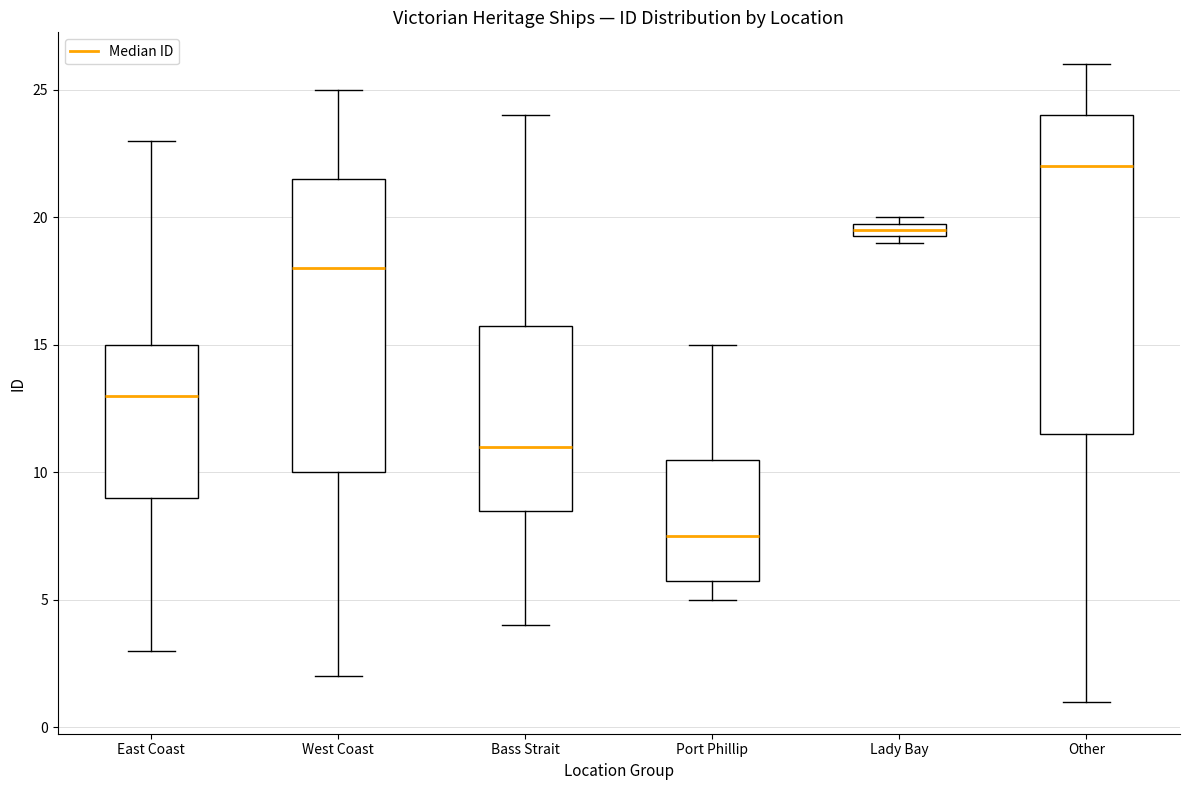

Where does the upper whisker of the box for East Coast end on the y-axis? The values are not printed on the chart, so give them approximately, as read against the axis.

23.0